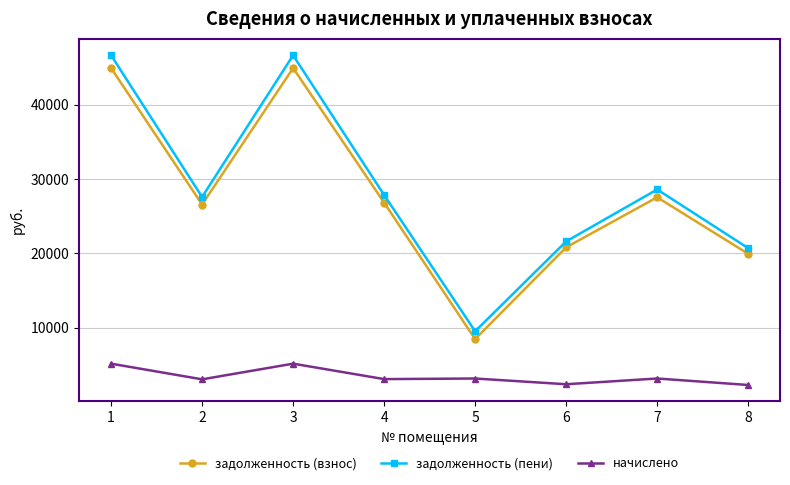

What is the total value across all series at 2?

57193.4